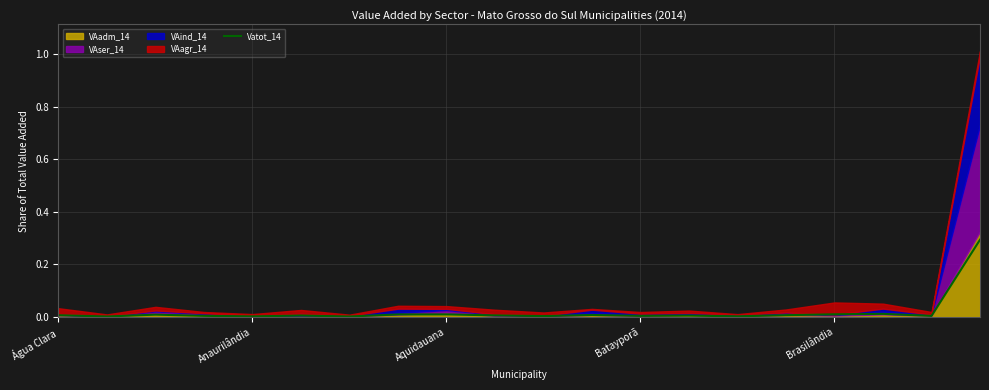

What is the highest value of the Vatot_14 series?

0.3